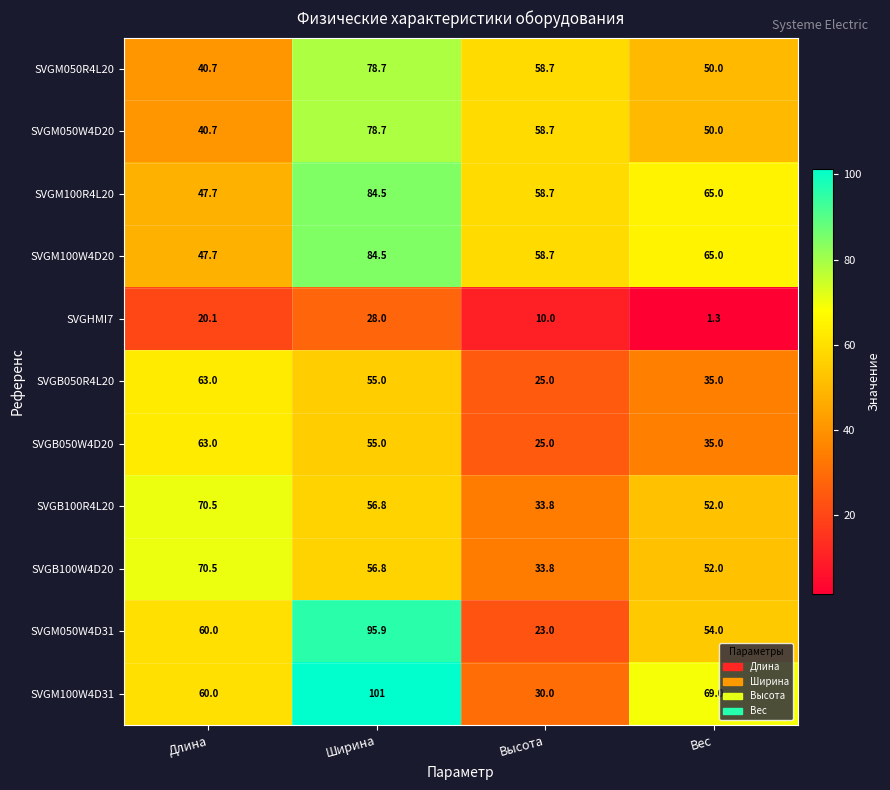

Which series has the widest spread of values?

SVGM050W4D31